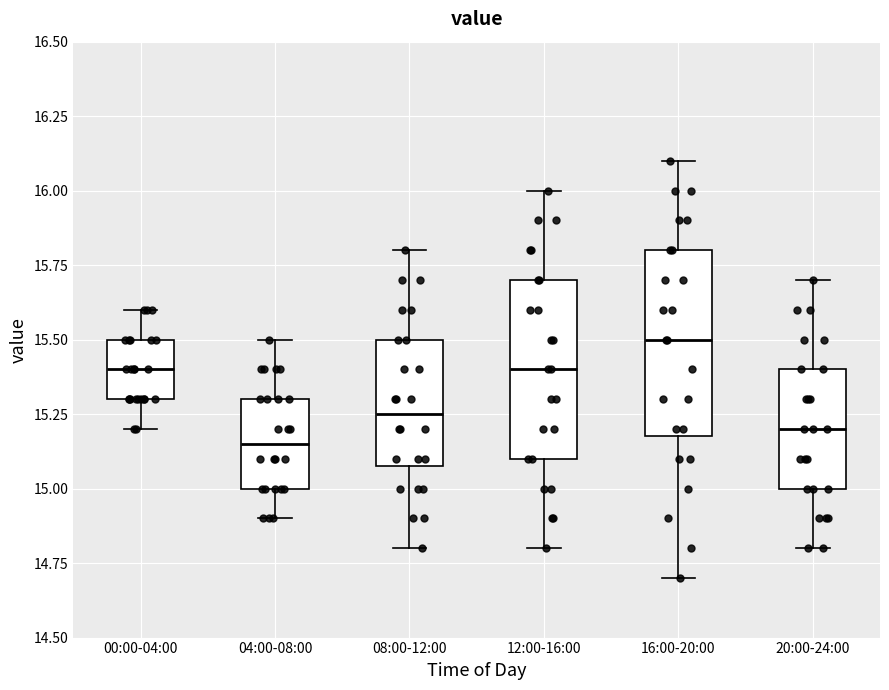

Reading left to right, transcribe this box plot: for each box, give where its median line is, the range the box spans, and where its two whiskers end, as read against the y-axis. The values are not printed on the chart, so give them approximately, as read against the axis.

00:00-04:00: median 15.40, box 15.30 to 15.50, whiskers 15.20 to 15.60
04:00-08:00: median 15.15, box 15.00 to 15.30, whiskers 14.90 to 15.50
08:00-12:00: median 15.25, box 15.10 to 15.50, whiskers 14.80 to 15.80
12:00-16:00: median 15.40, box 15.10 to 15.70, whiskers 14.80 to 16.00
16:00-20:00: median 15.50, box 15.20 to 15.80, whiskers 14.70 to 16.10
20:00-24:00: median 15.20, box 15.00 to 15.40, whiskers 14.80 to 15.70